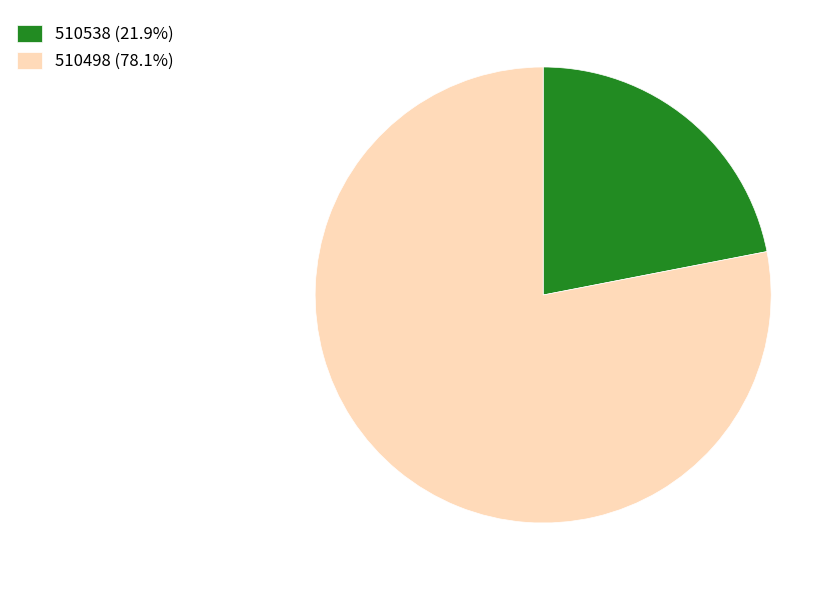

Which slice represents more than half of the pie?

510498